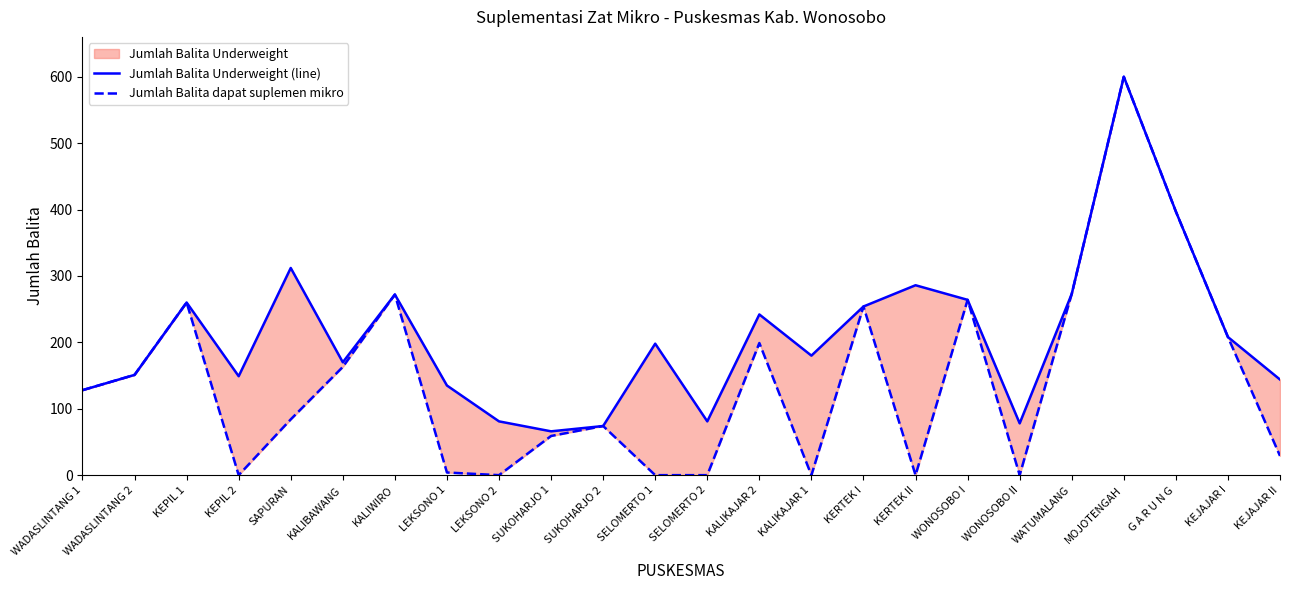

True or false: Jumlah Balita dapat suplemen mikro and Jumlah Balita Underweight (line) intersect in this chart.

False